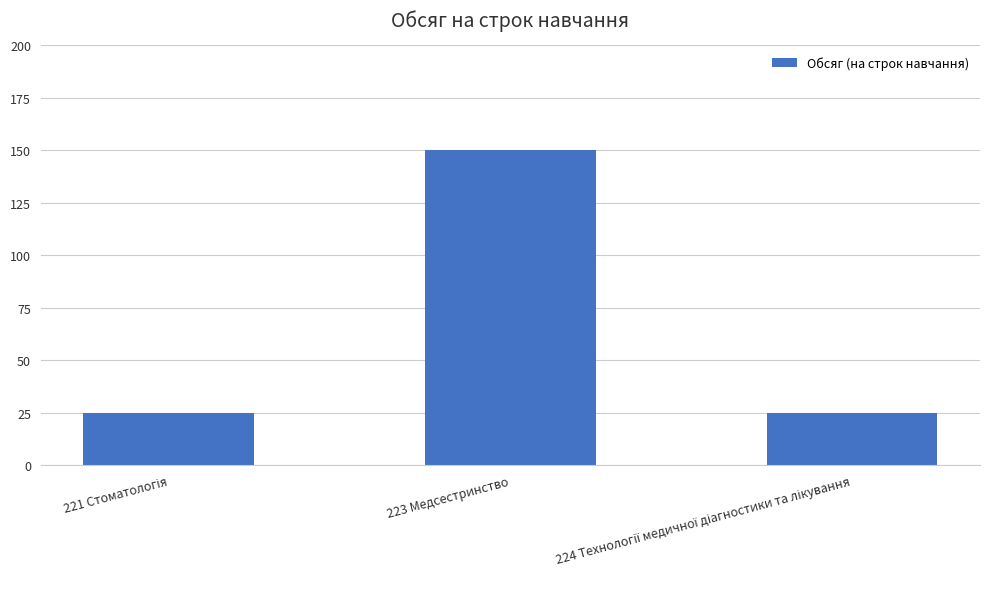

Reading left to right, list all the values displayed in this chart.

25	150	25